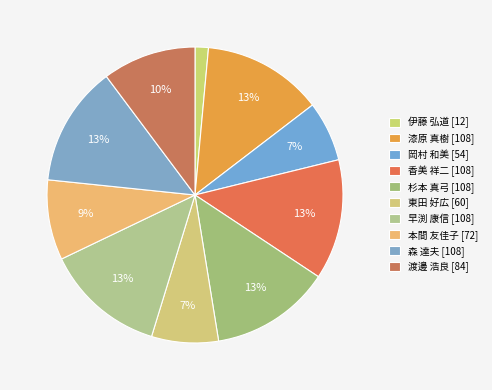

How many segments does this pie chart have?

10